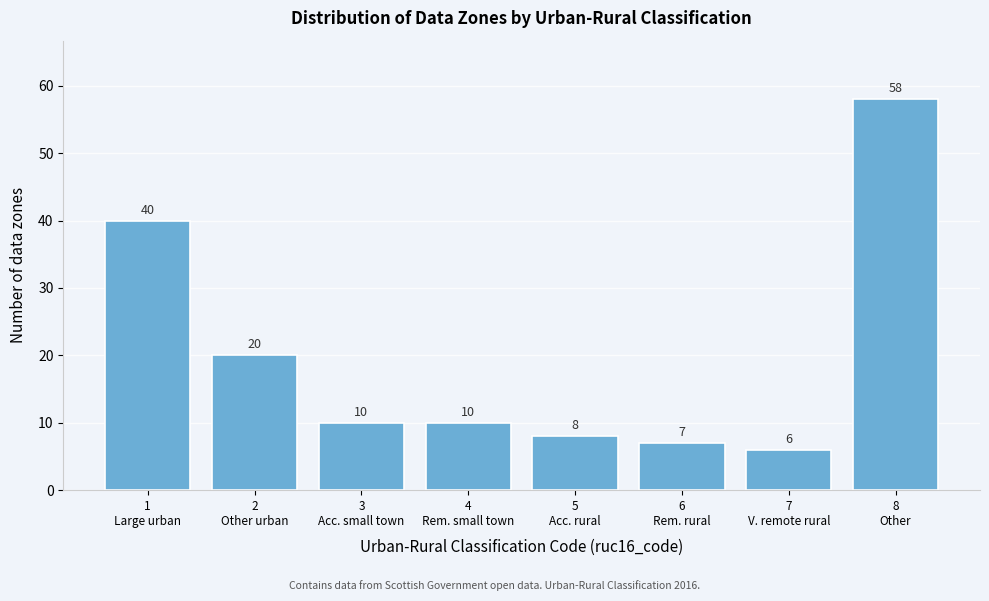

Reading right to left, extract all data points from this chart.

58	6	7	8	10	10	20	40